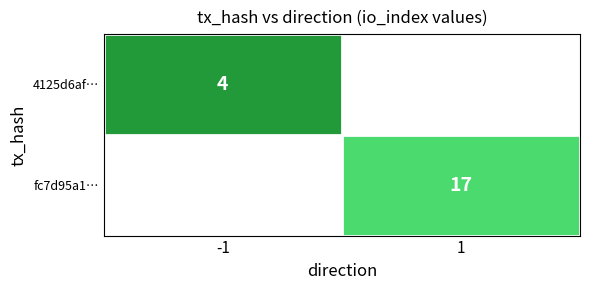

At -1, list the series in order from smallest to largest.

4125d6af…, fc7d95a1…